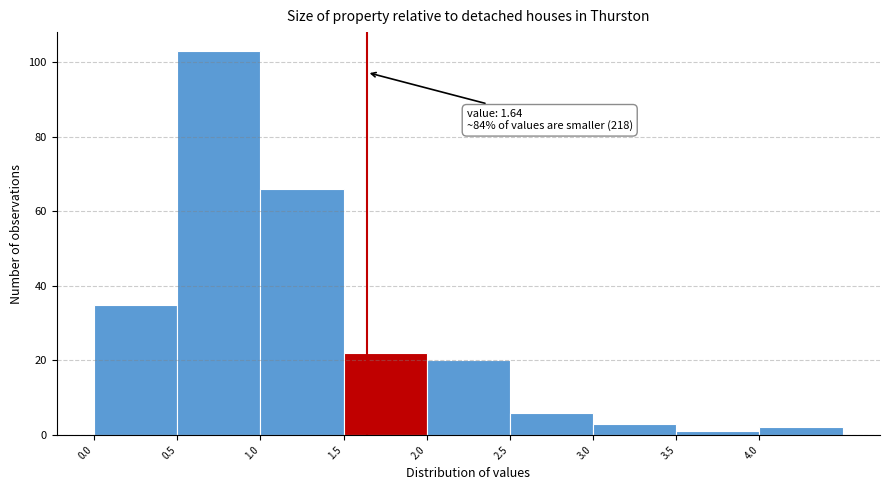

Which range on the x-axis has the tallest bar?

0.5 to 1.0